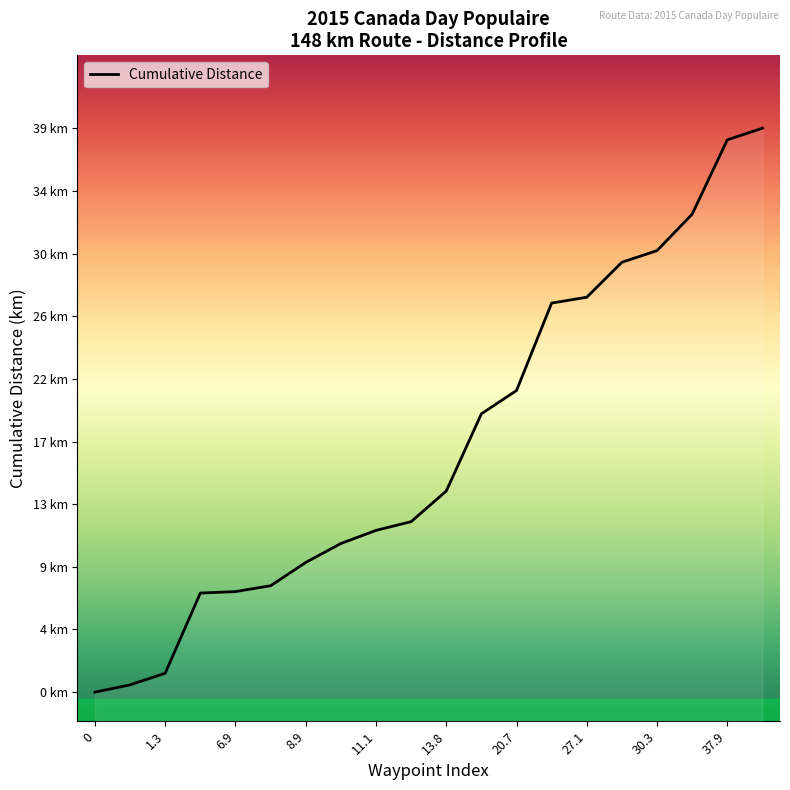

How many data points does each series have?

20